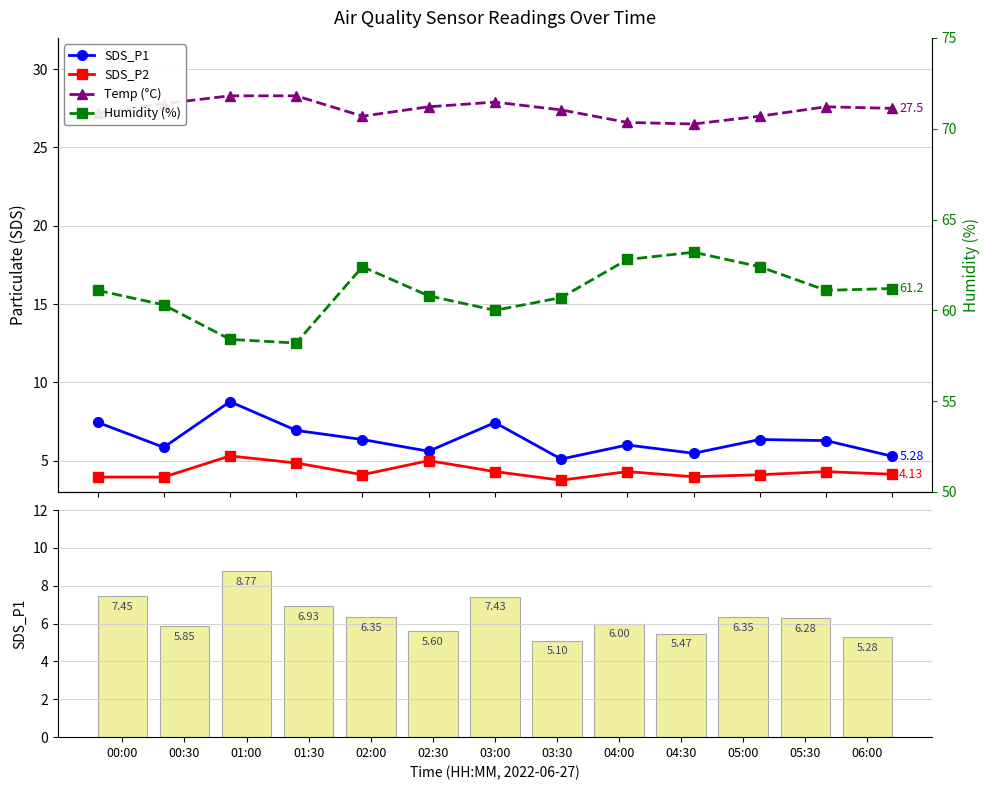

Which has a higher value, 03:00 or 00:00?

00:00